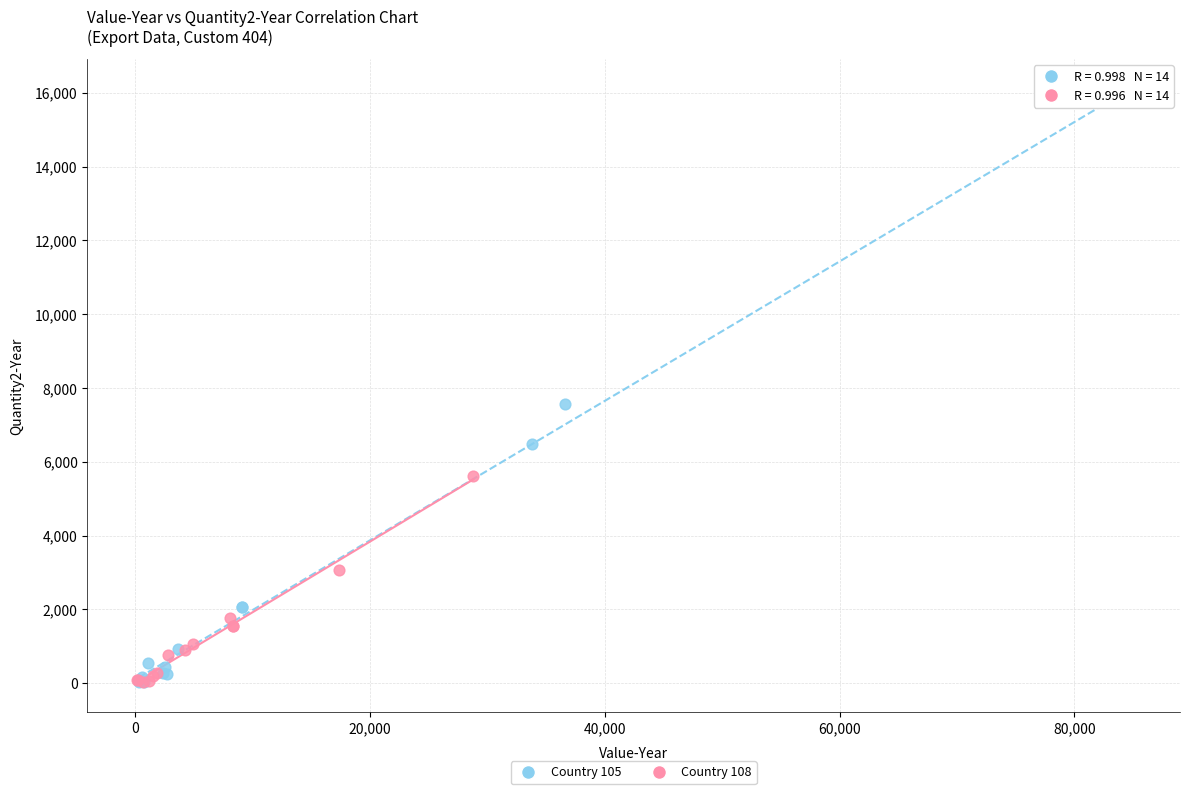

Which series contains the highest Y value?

Country 105